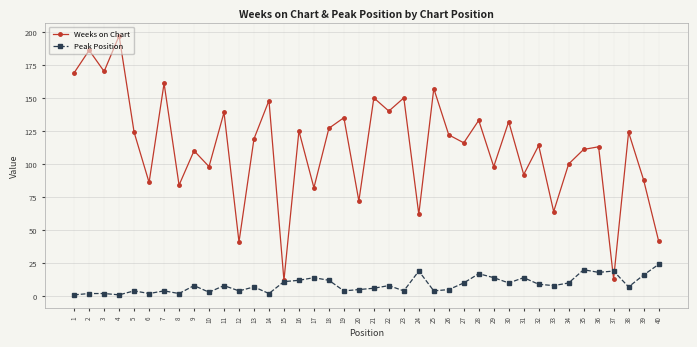

Count the number of categories in the chart.

40